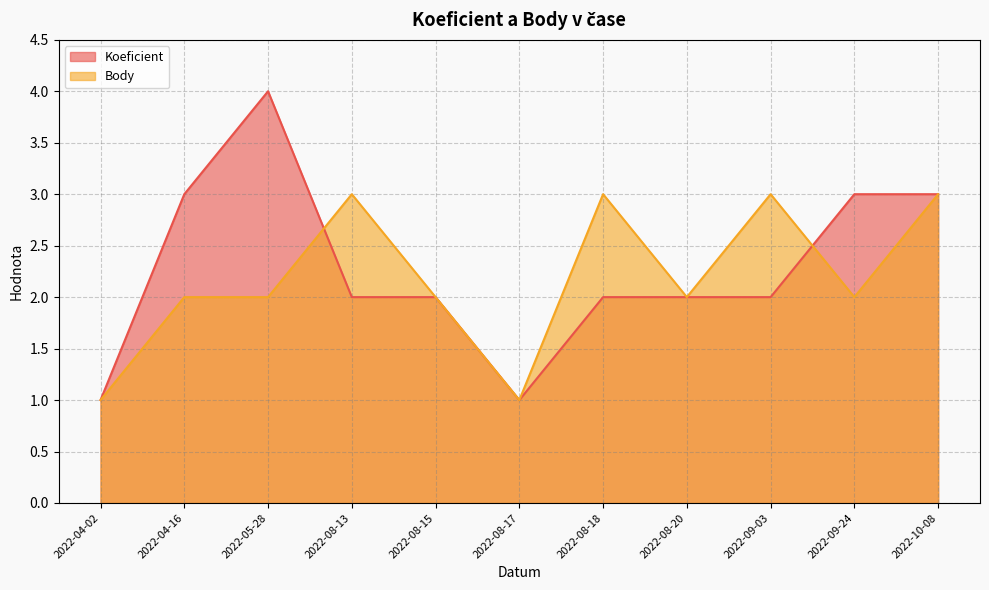

What is the total value across all series at 2022-04-02?

2